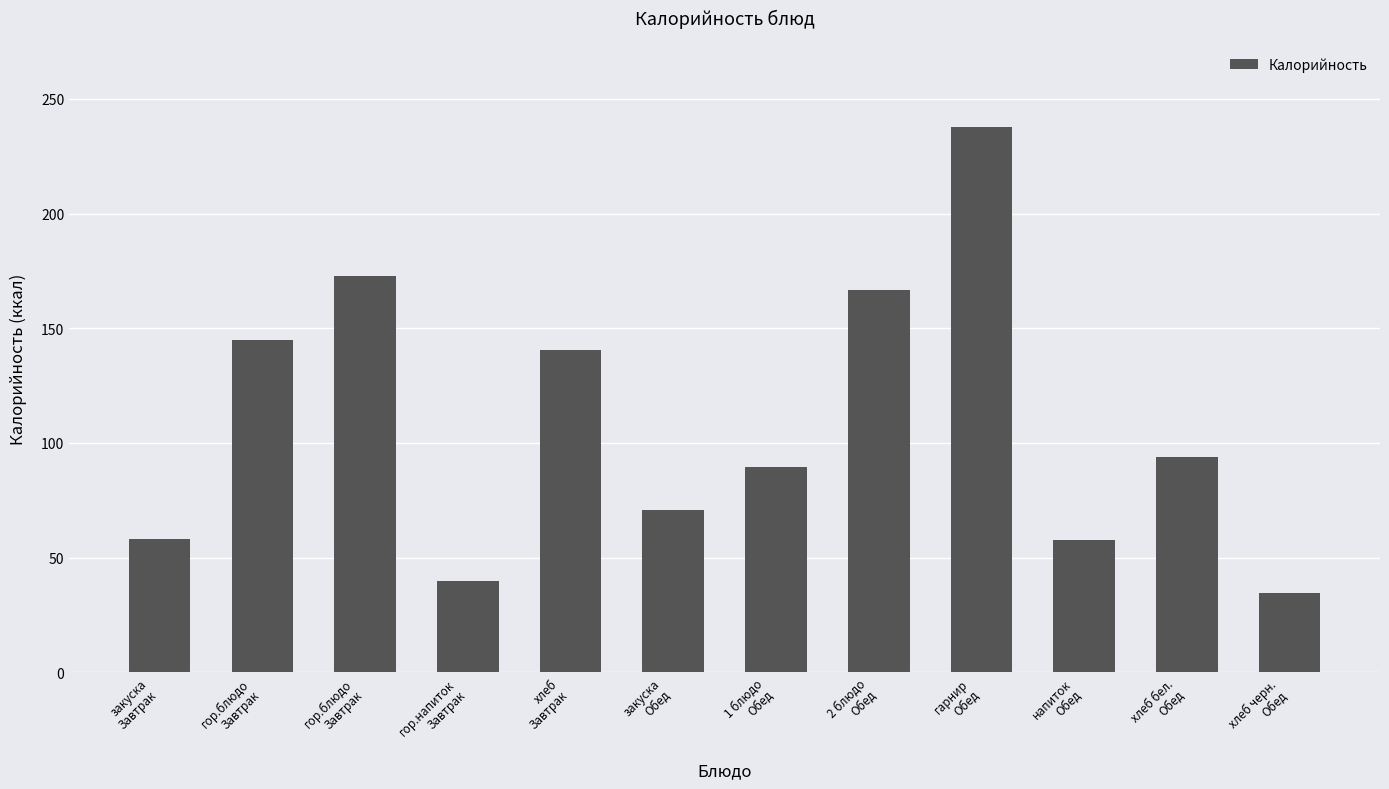

Rank the categories by value from highest to lowest.

гарнир
Обед, гор.блюдо
Завтрак, 2 блюдо
Обед, гор.блюдо
Завтрак, хлеб
Завтрак, хлеб бел.
Обед, 1 блюдо
Обед, закуска
Обед, закуска
Завтрак, напиток
Обед, гор.напиток
Завтрак, хлеб черн.
Обед